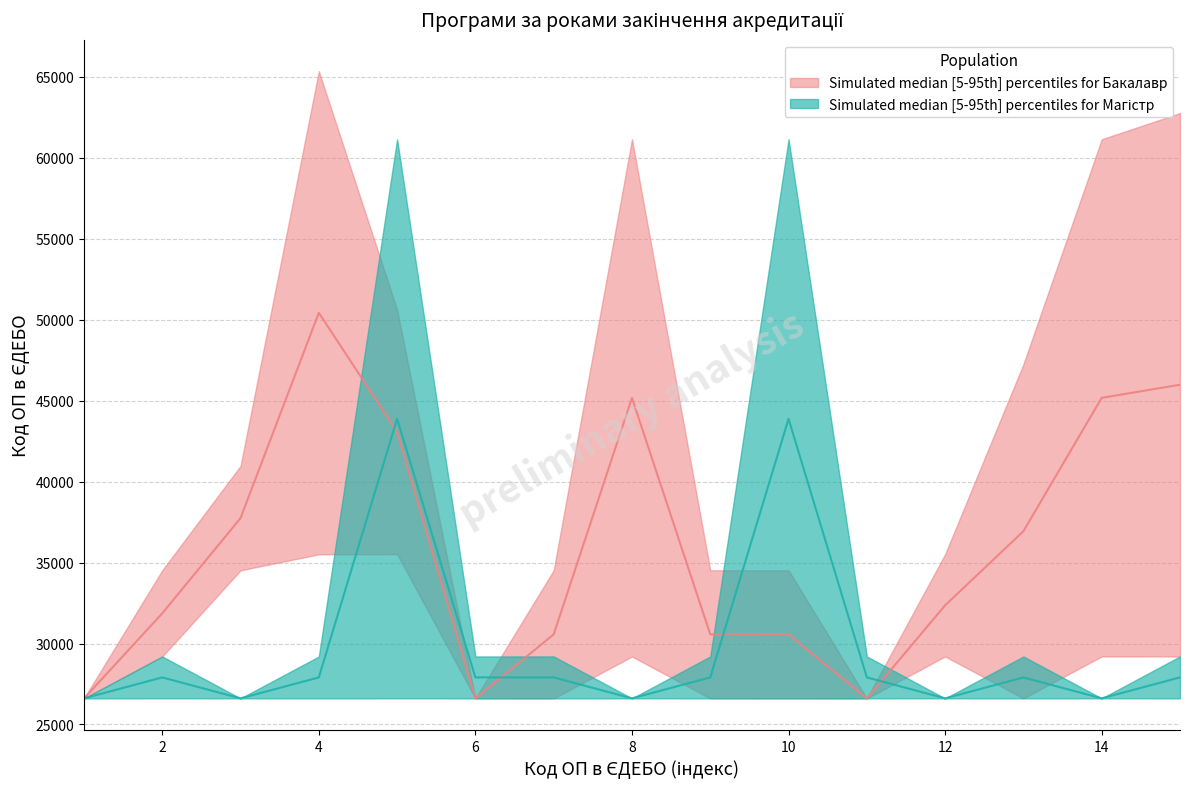

What is the greatest value displayed?

50422.5